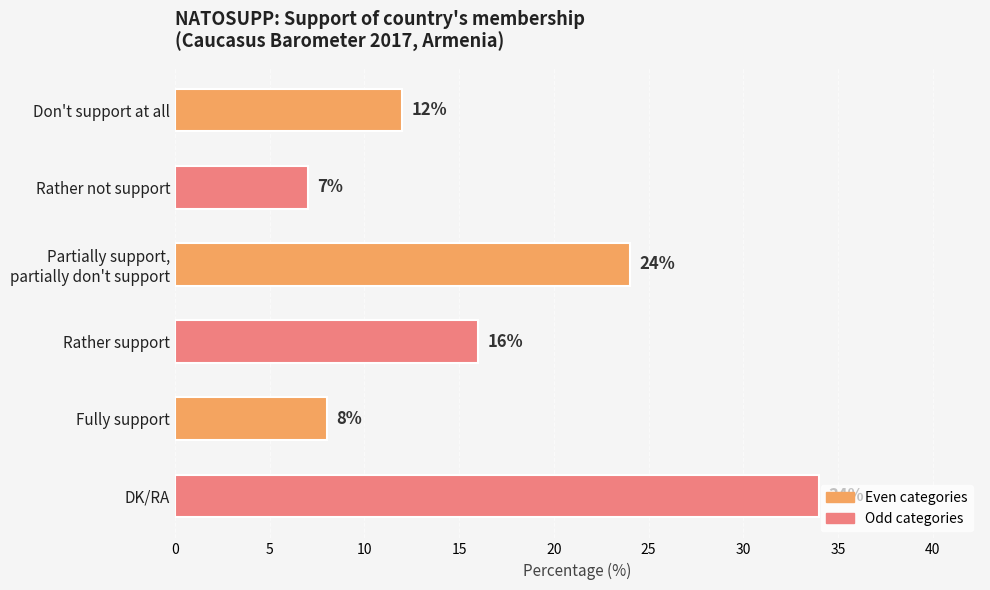

Does the chart contain stacked bars?

No